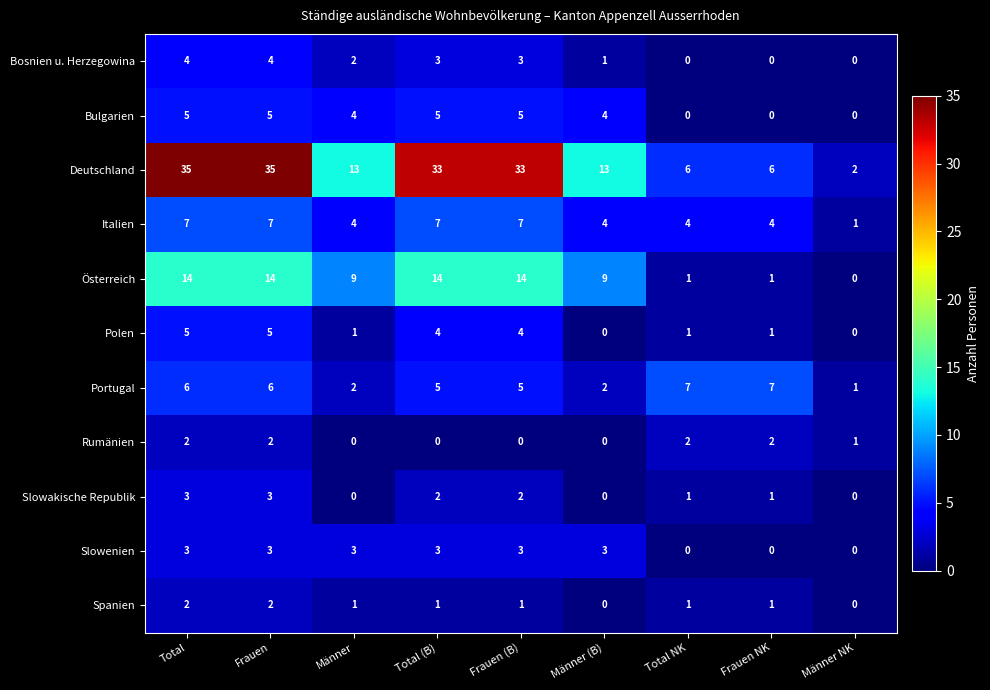

At how many categories does at least one series exceed 9?

6